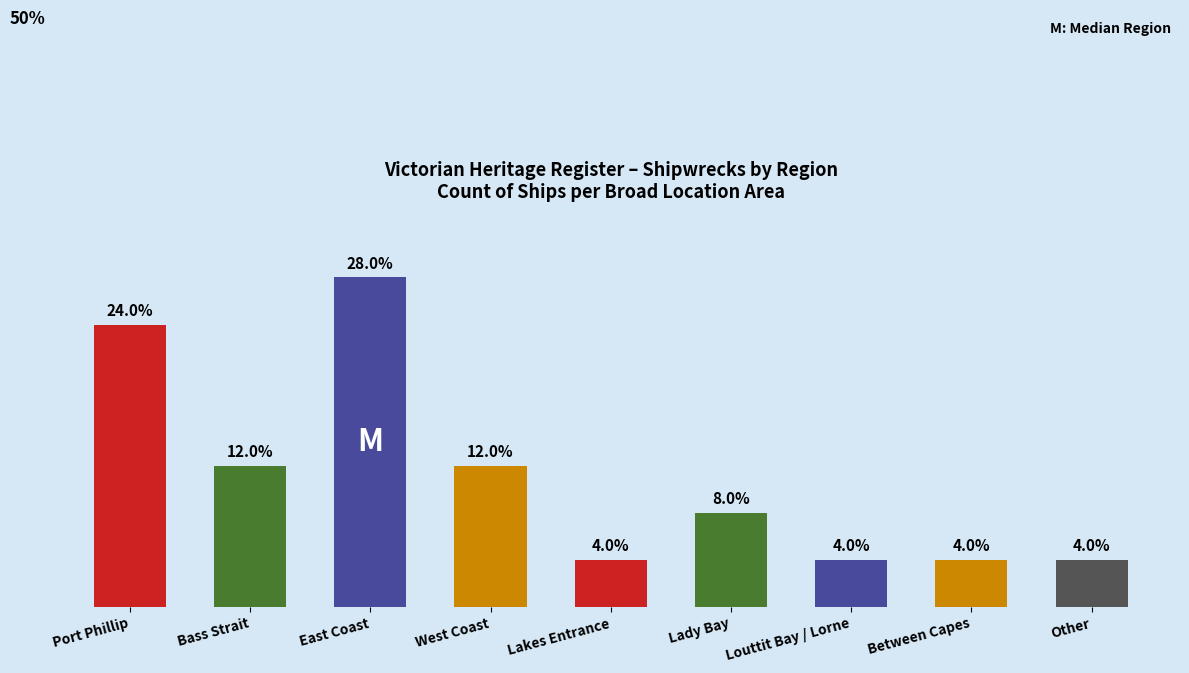

Which category has the highest value across all series?

East Coast